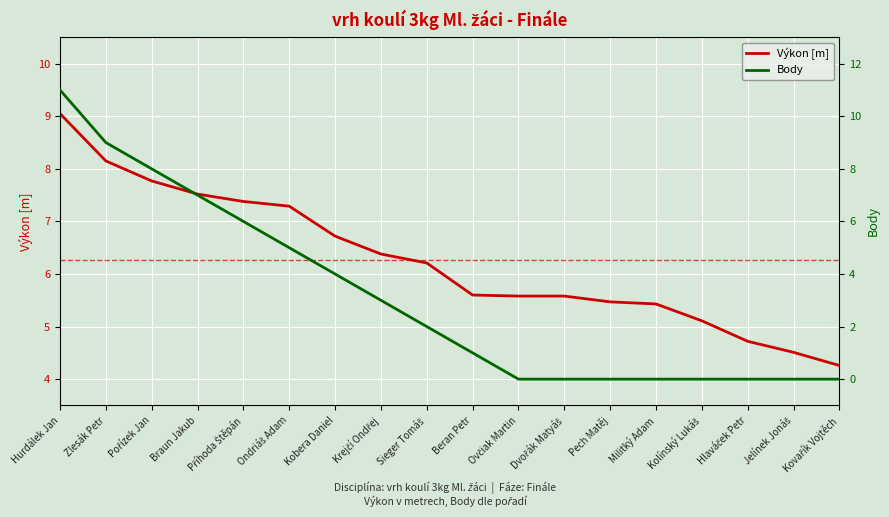

At which label does Body first exceed 2?

Hurdálek Jan